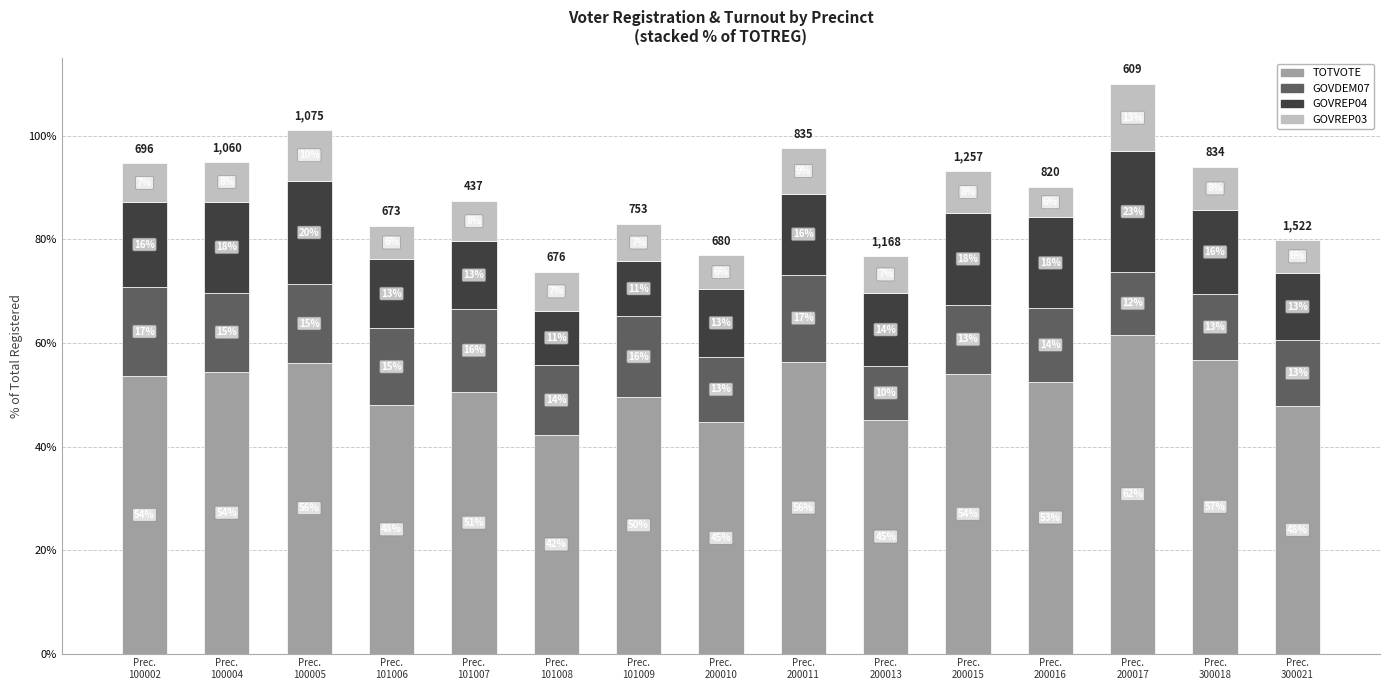

Where is GOVREP04 nearest to the value 16?

Prec.
300018